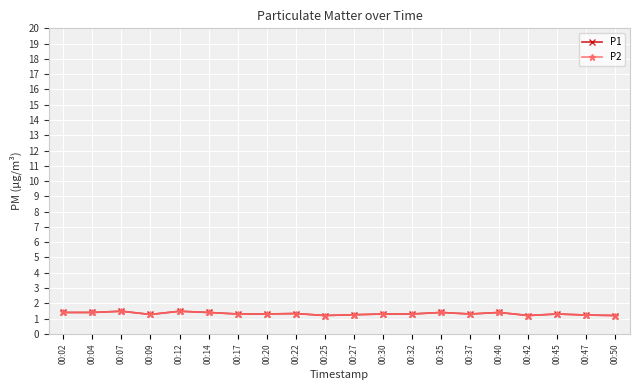

At which label is P2 closest to 1?

00:25